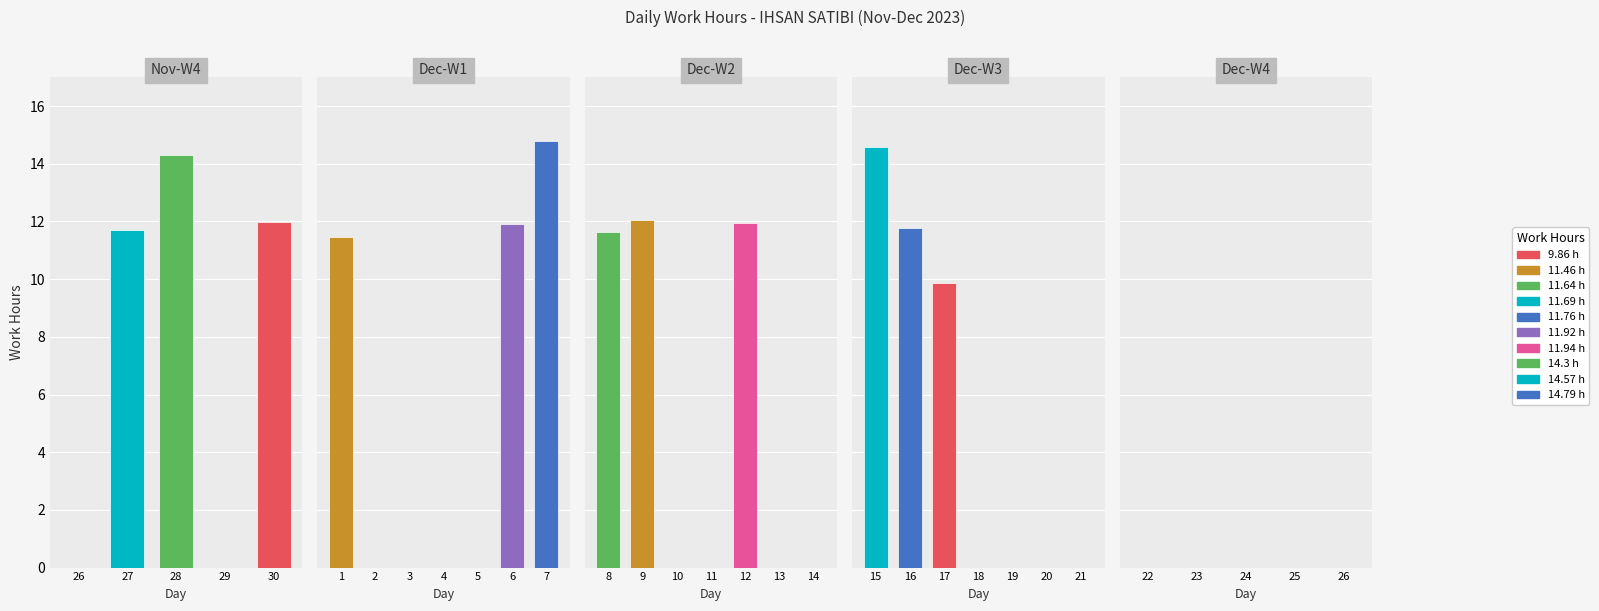

What is the approximate value of 11.69 at 28?

14.3